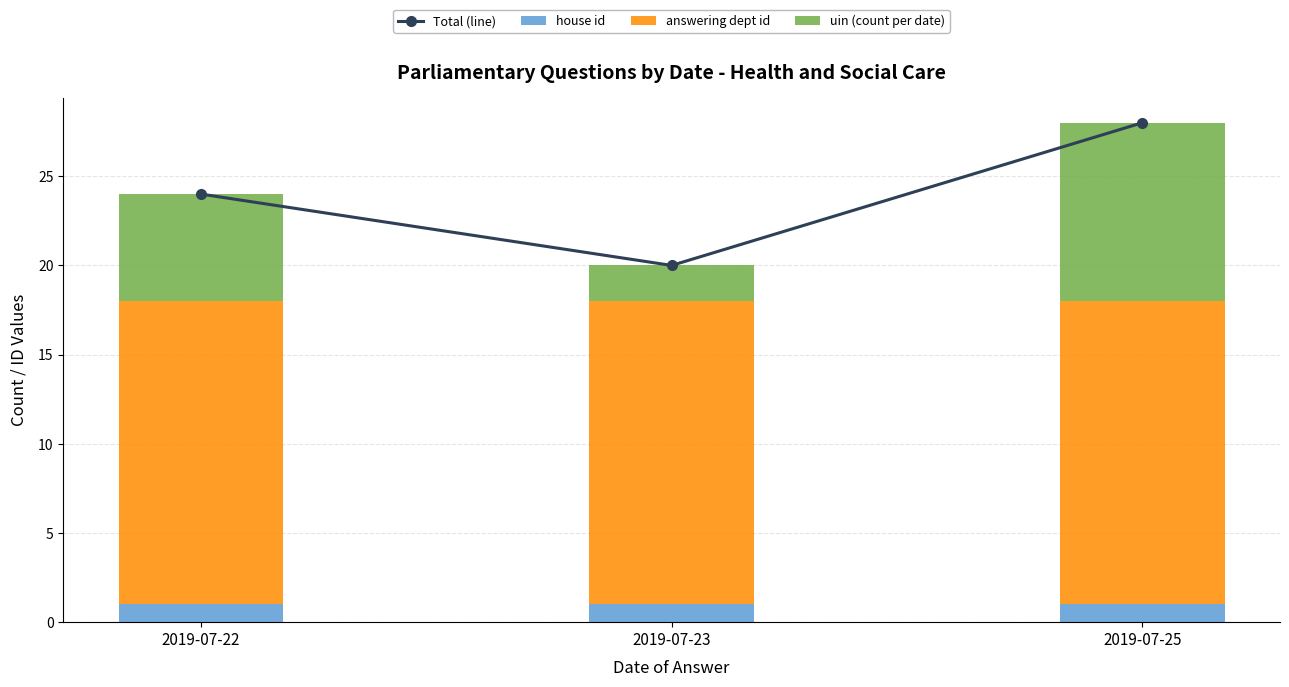

Which label corresponds to the smallest value in the chart?

2019-07-22